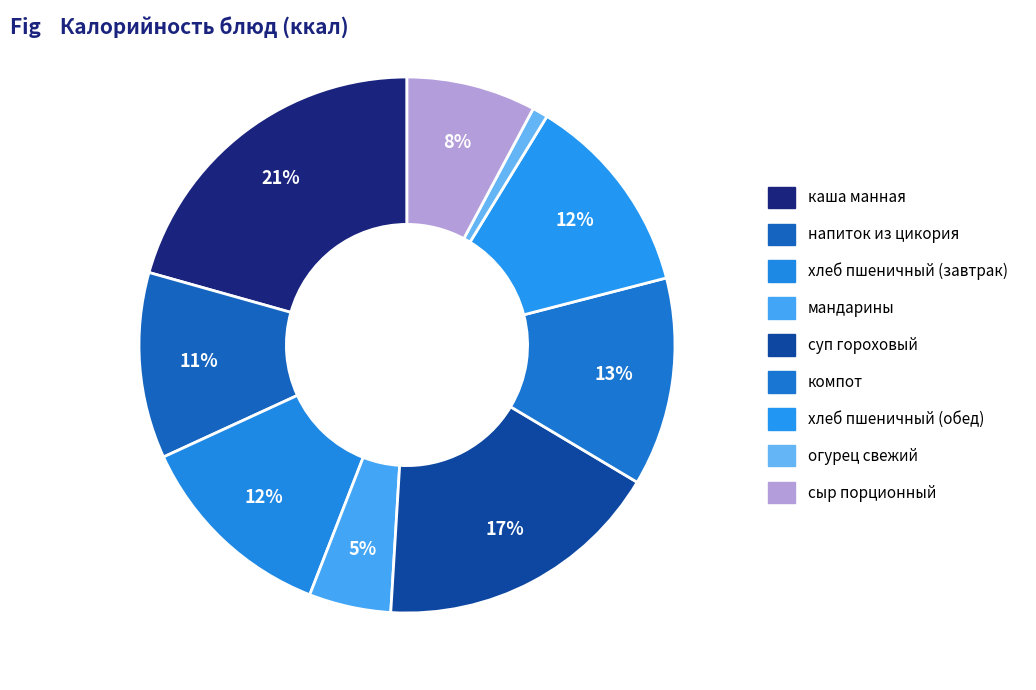

How many slices are in this pie chart?

9